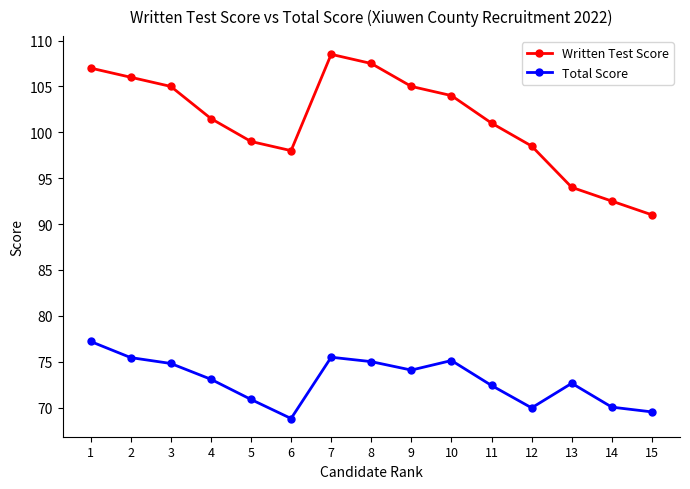

What is the difference between the highest and lowest values at 14?

22.5